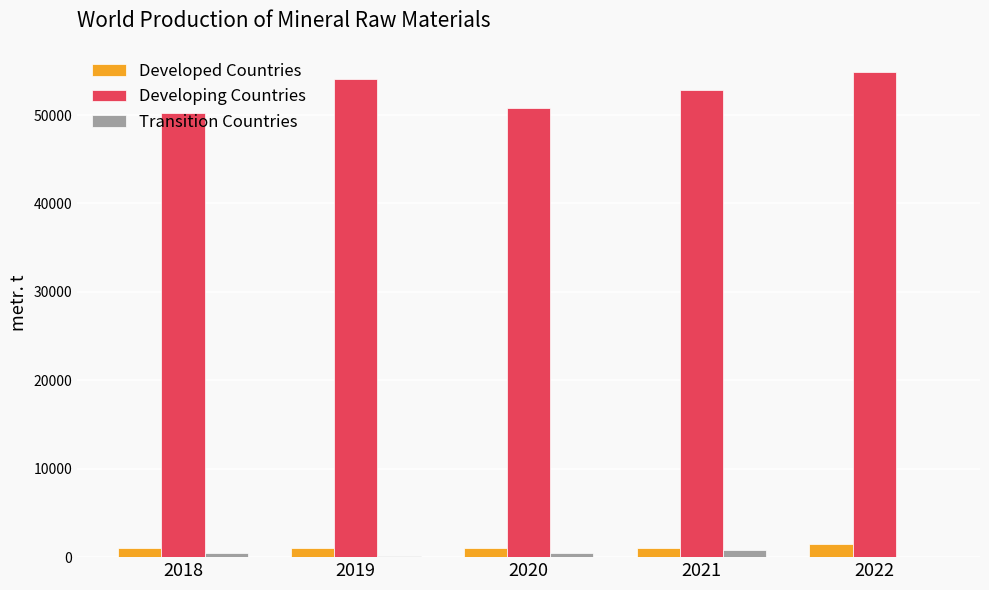

True or false: Developing Countries has a value of 12950 at 2022.

False